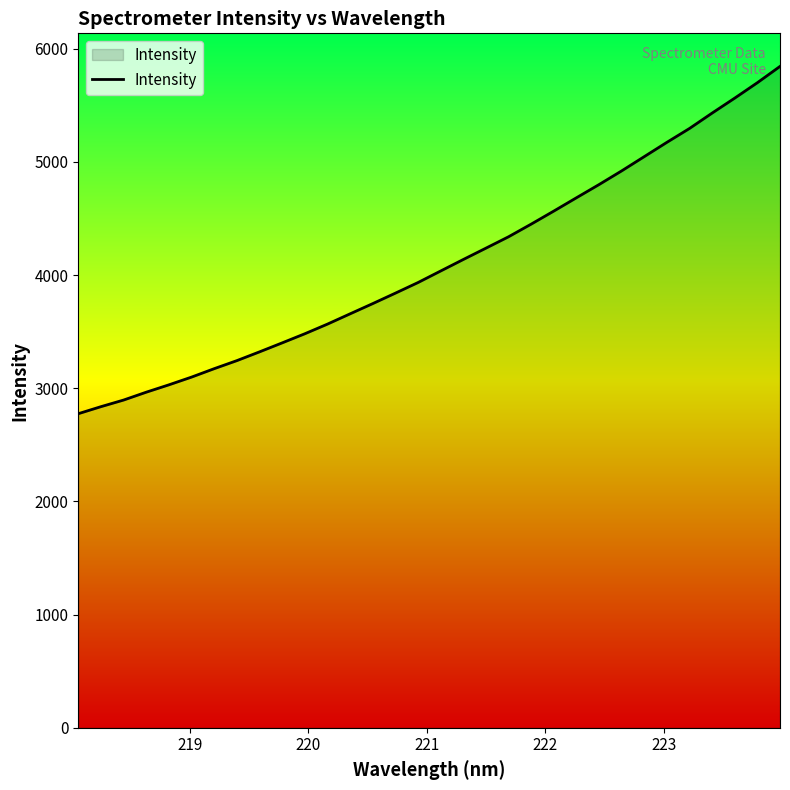

What is the smallest value displayed?

2775.3